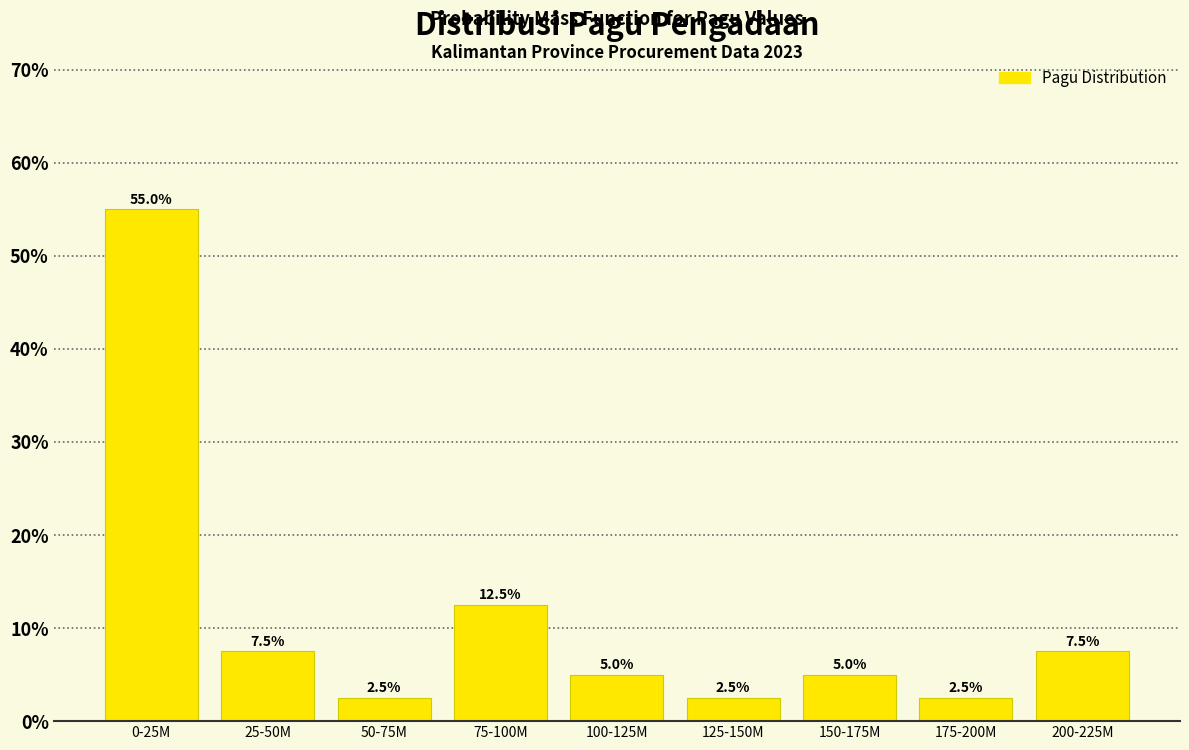

Reading left to right, extract all data points from this chart.

55.0	7.5	2.5	12.5	5.0	2.5	5.0	2.5	7.5